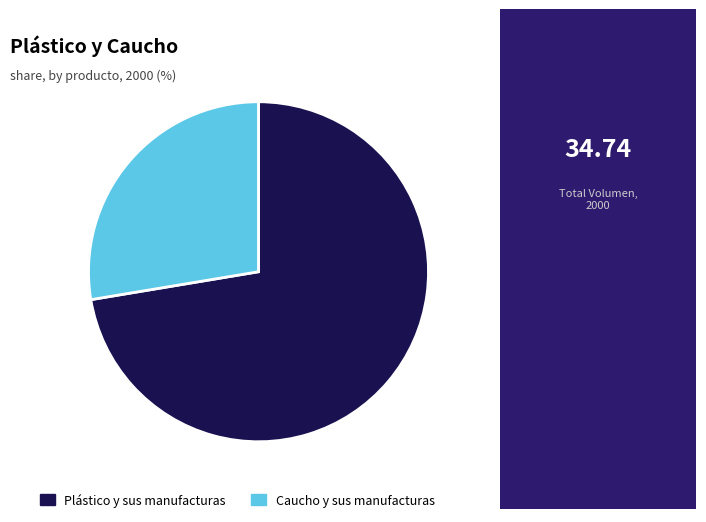

Do Caucho y sus manufacturas and Plástico y sus manufacturas together represent more than half of the pie?

Yes